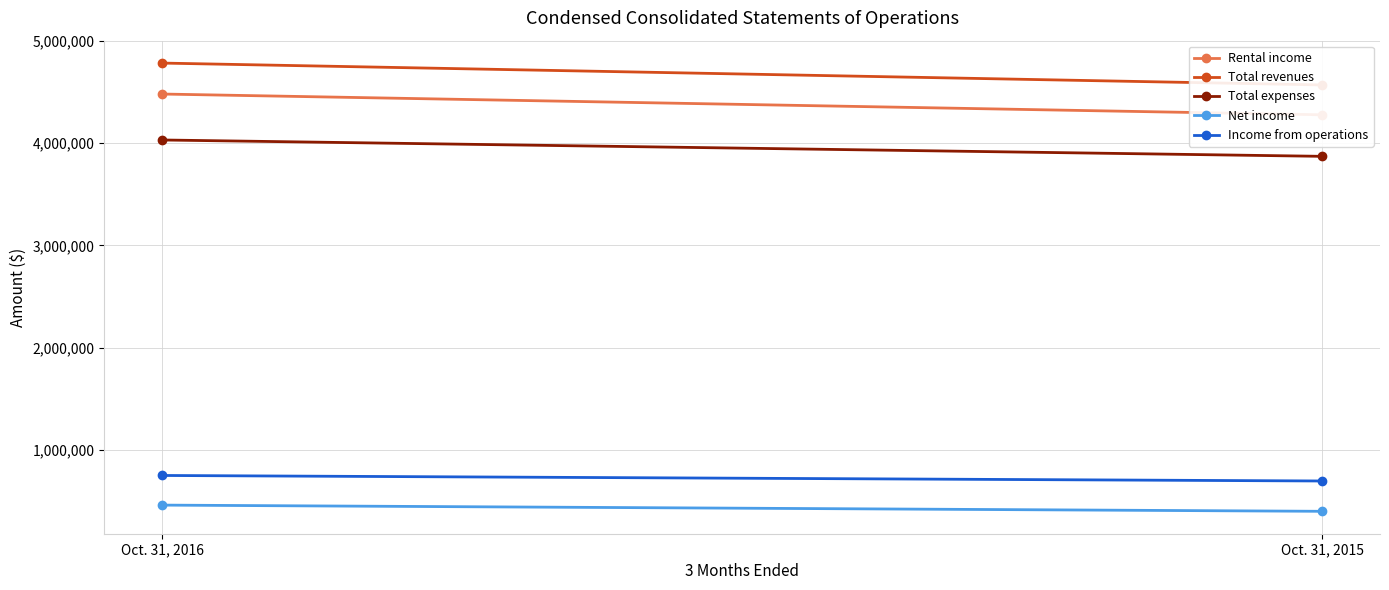

What is the spread (max minus min) of values at Oct. 31, 2016?

4320882